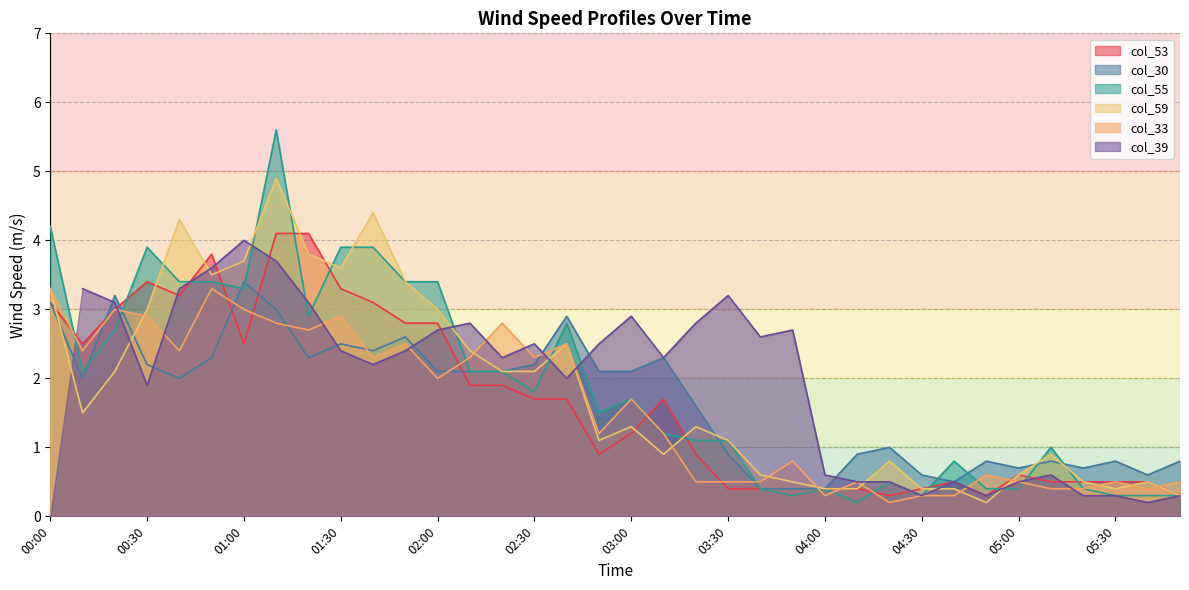

What is the value of the col_33 point at the 19th from the left?

1.7